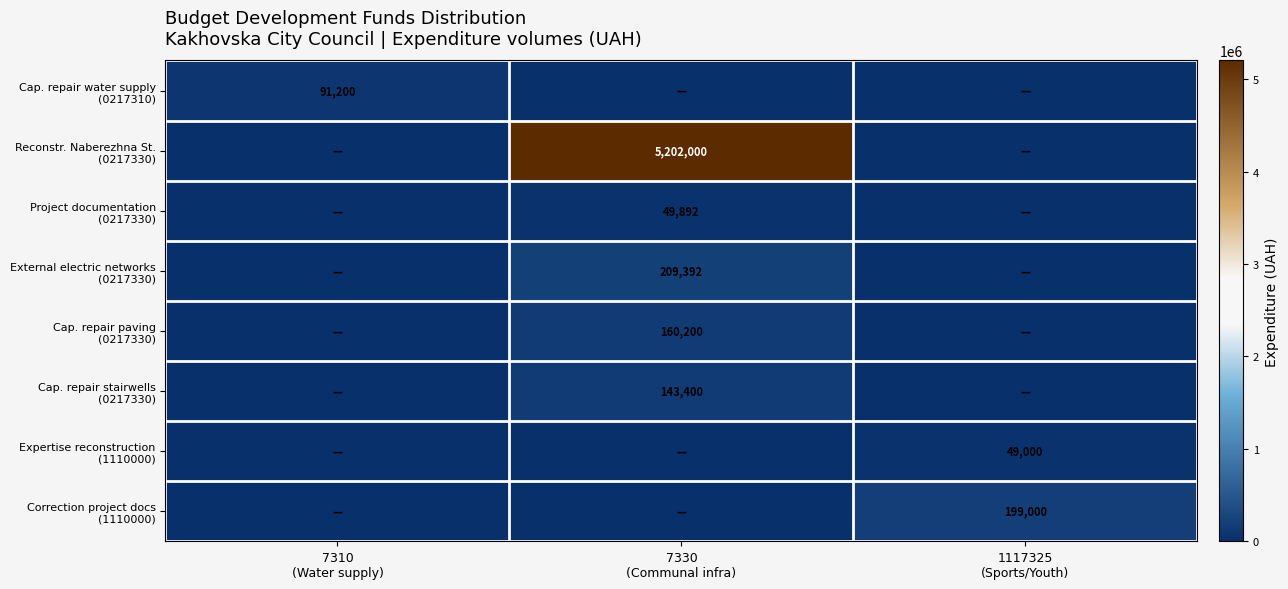

What is the total value across all series at 7310
(Water supply)?

91200